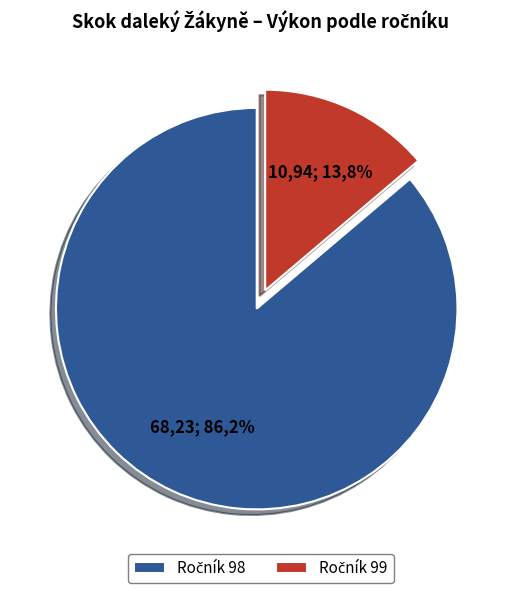

Which category has the smallest portion of the pie?

Ročník 99